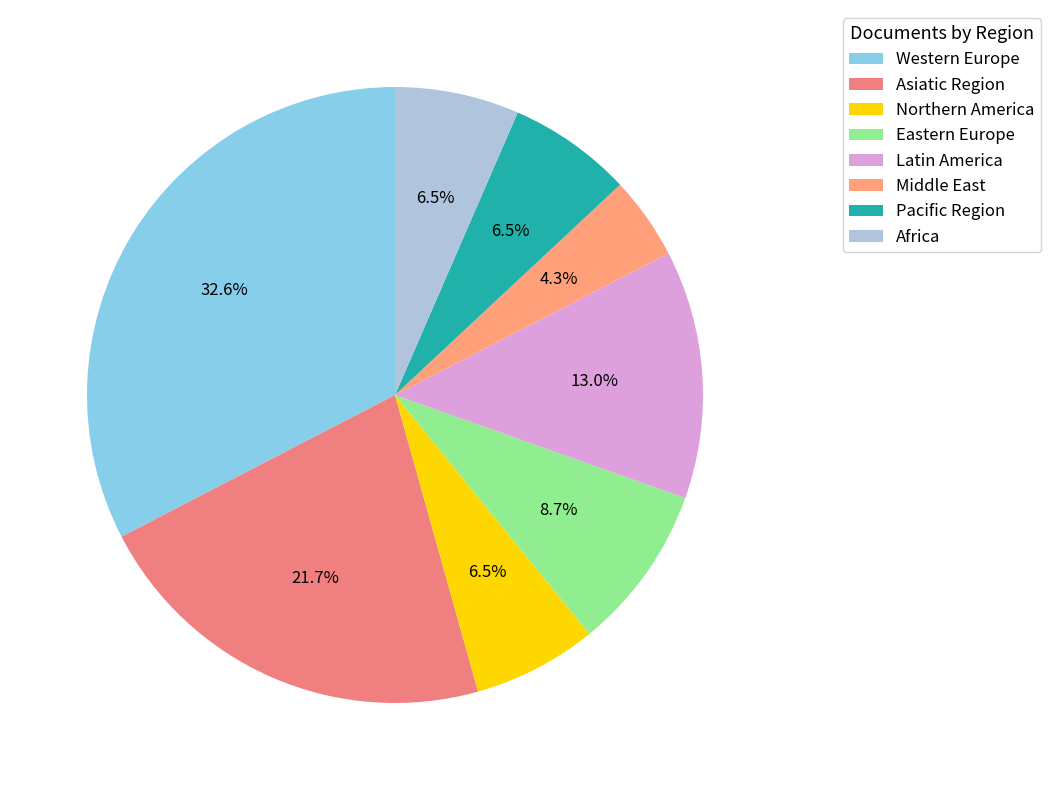

What is the largest slice in the pie chart?

Western Europe